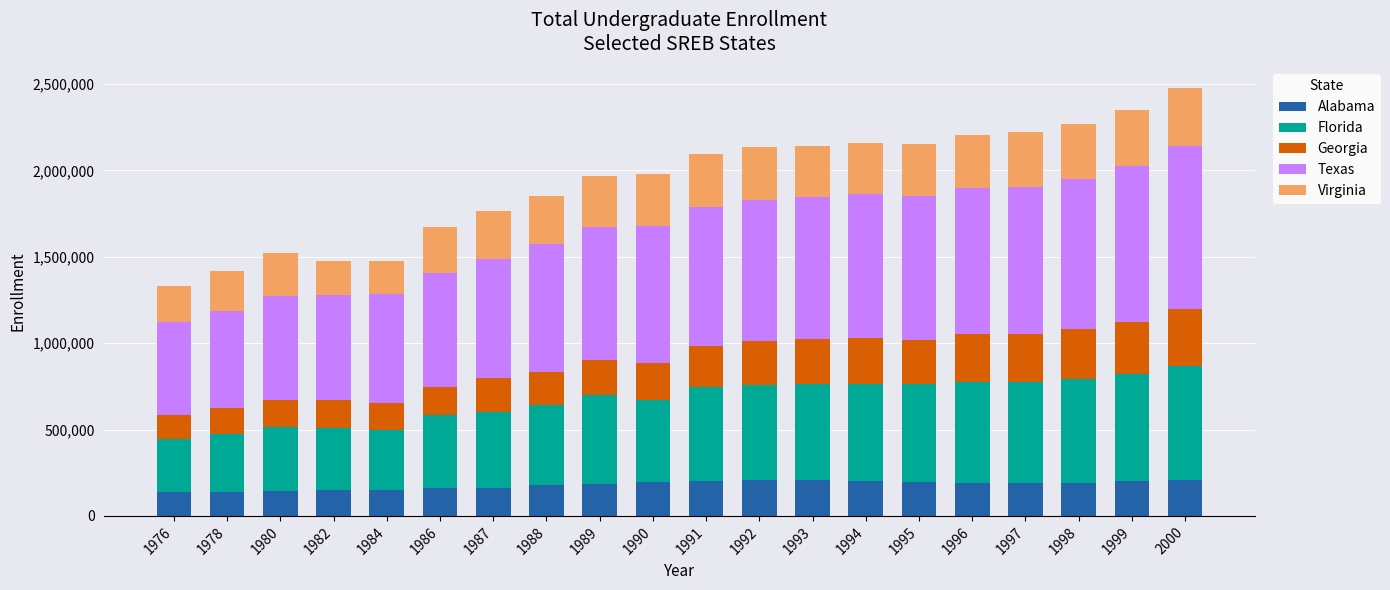

What is the difference between the second highest and second lowest values in the Alabama series?

65783